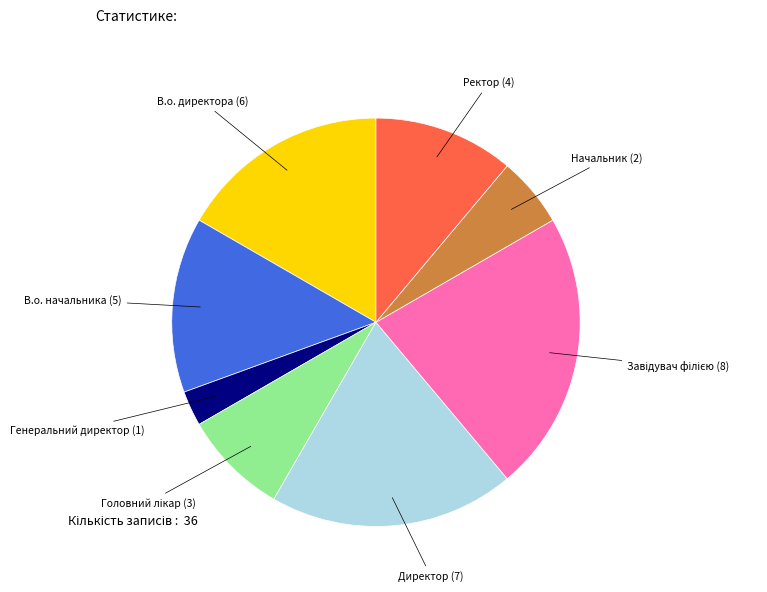

What is the ratio of the value at Директор to the value at В.о. начальника?

1.4